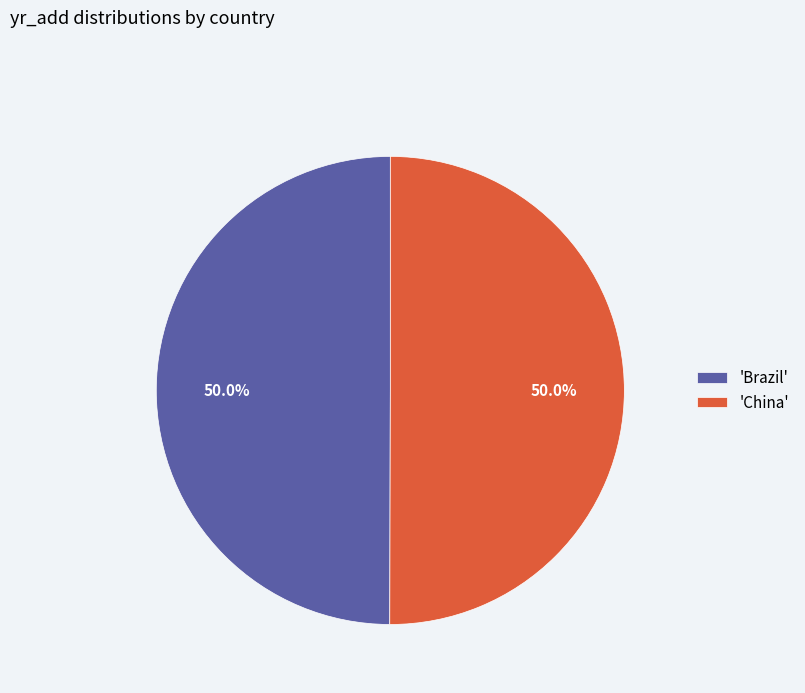

What is the ratio of the value at 'China' to the value at 'Brazil'?

1.0